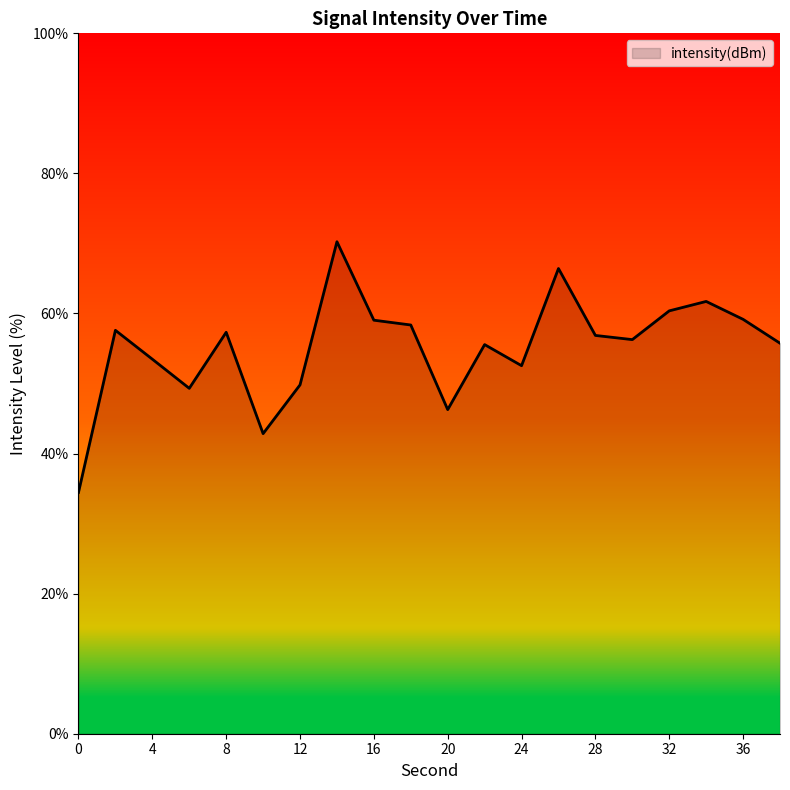

What is the smallest value displayed?

34.5